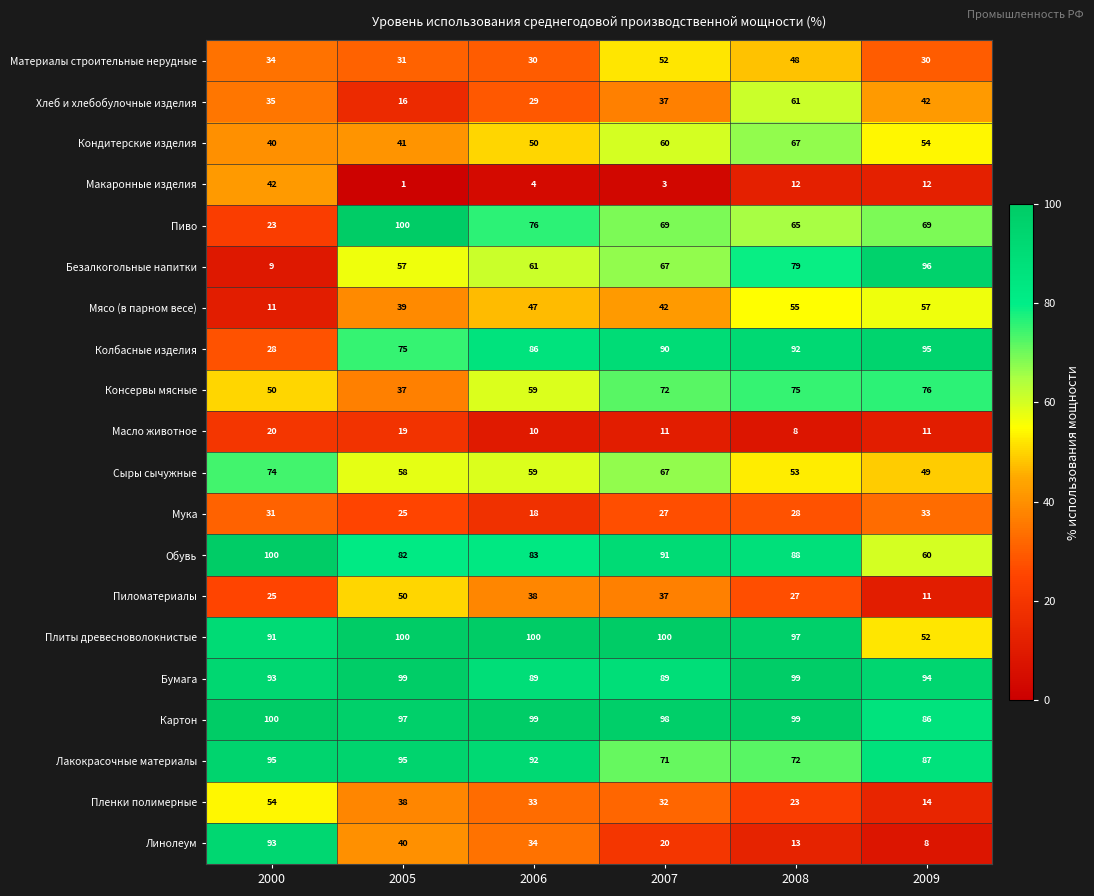

What is the difference between the second highest and second lowest values in the Безалкогольные напитки series?

22